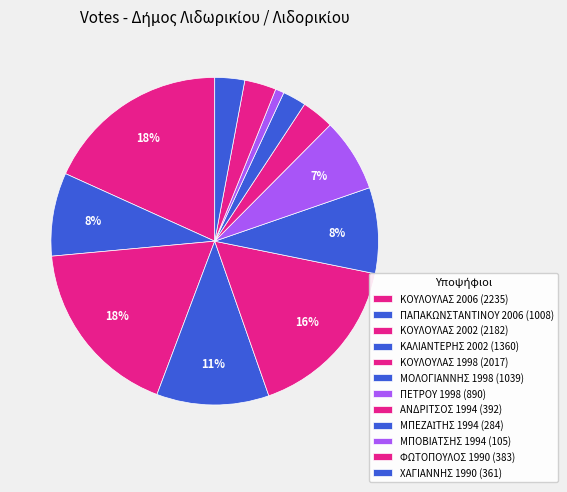

Is ΚΟΥΛΟΥΛΑΣ 1998 the majority of the pie?

No